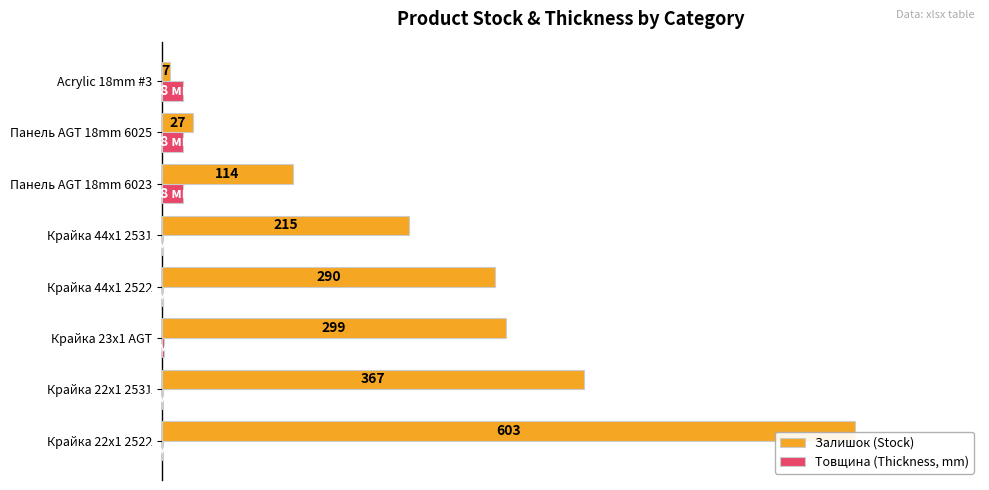

Which series has the widest spread of values?

Залишок (Stock)